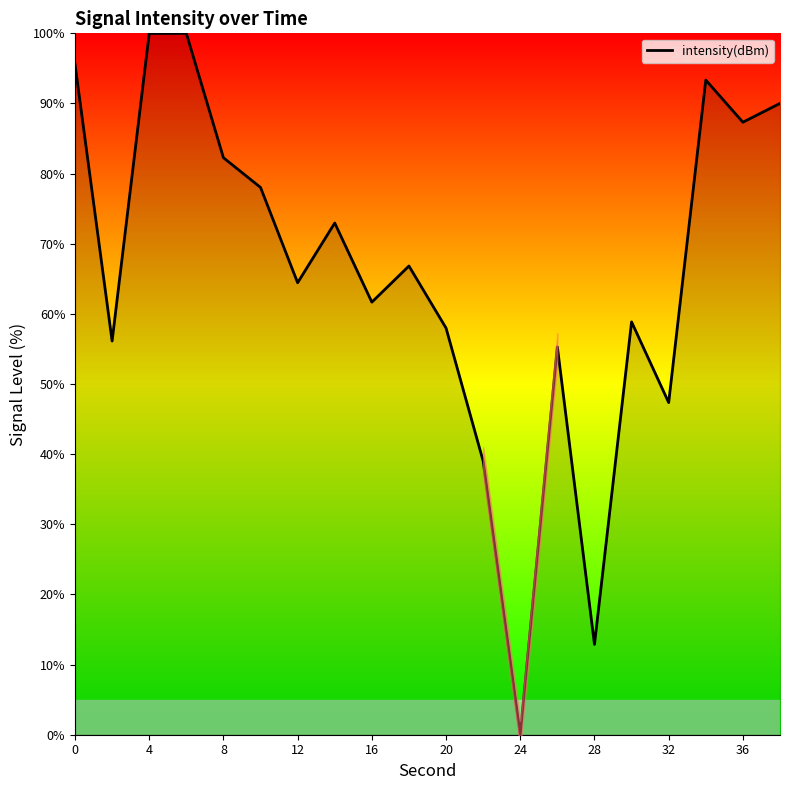

How many data points are above 66?

10